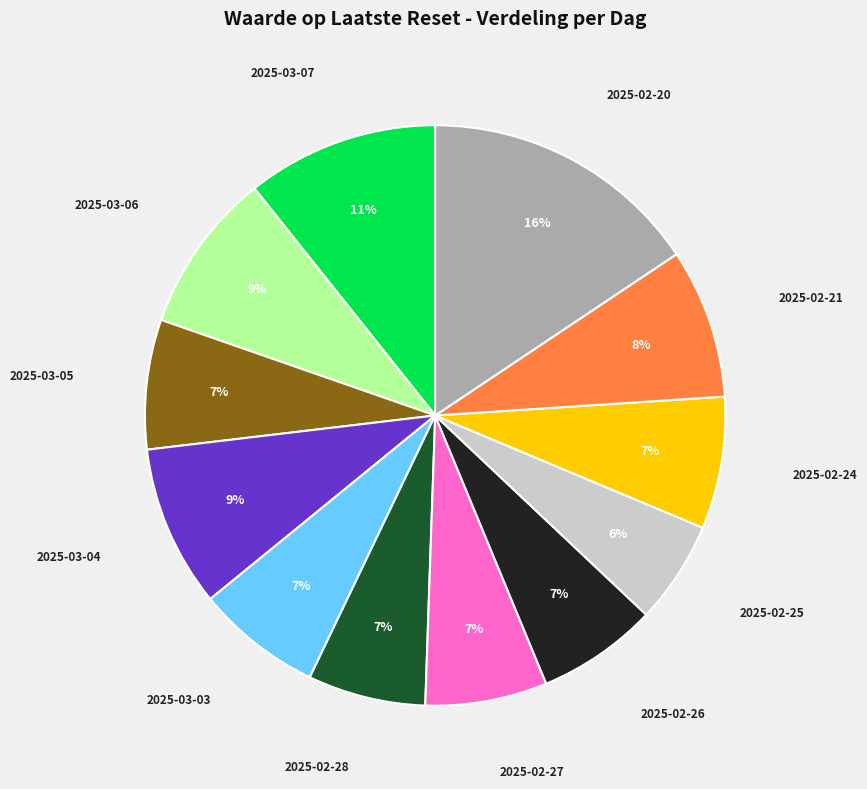

To the nearest percent, what is the difference between the largest and smallest slice percentages?

10%